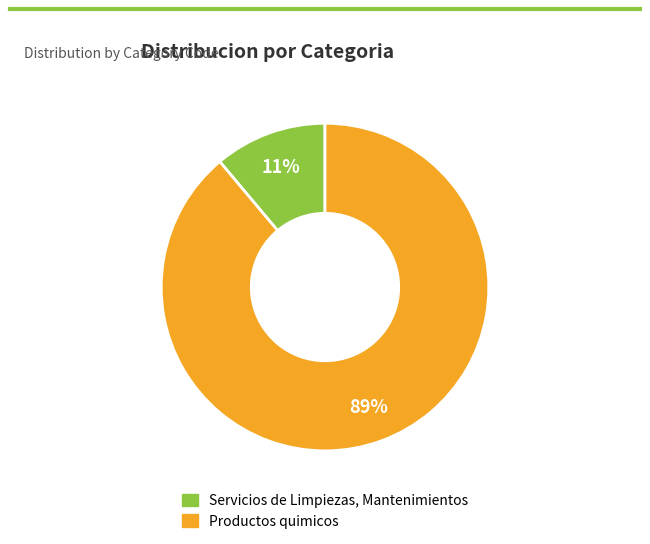

Is it true that Productos quimicos is 95% of the pie?

False